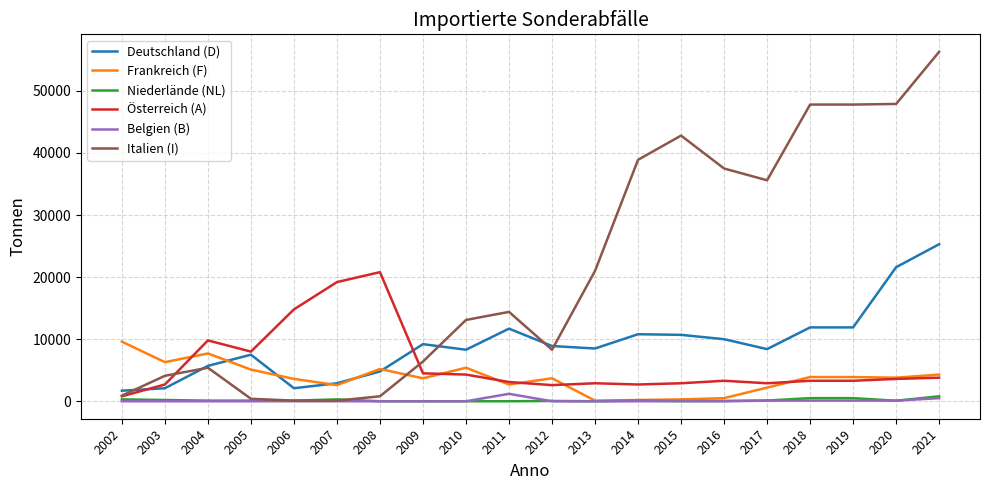

What is the lowest value of the Deutschland (D) series?

1700